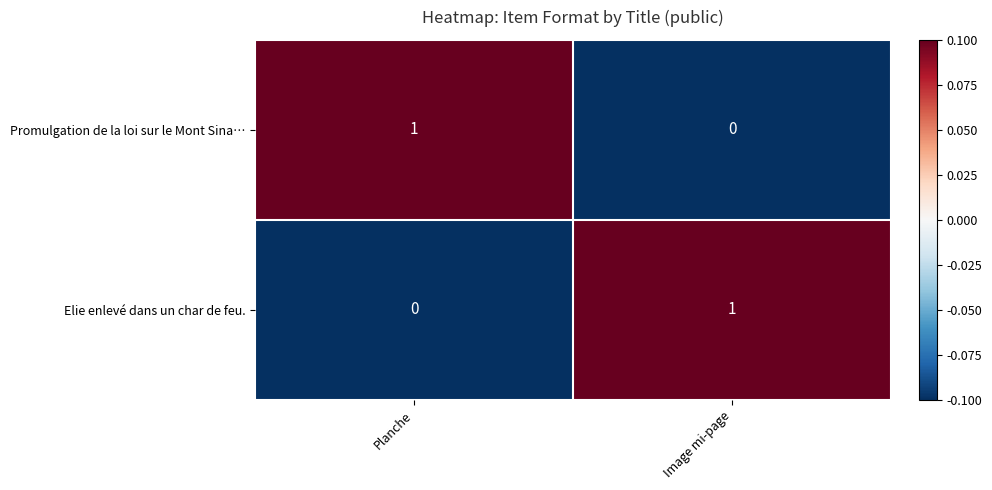

Rank the categories by Promulgation de la loi sur le Mont Sina… value from highest to lowest.

Planche, Image mi-page